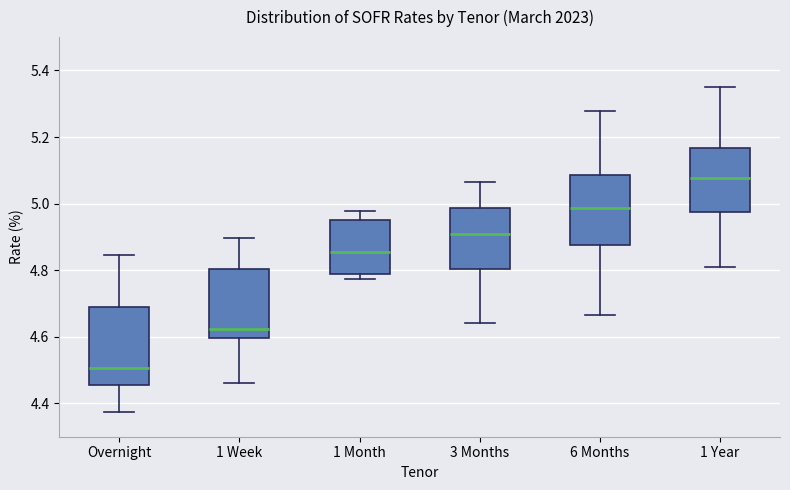

Which box has the highest median line?

1 Year